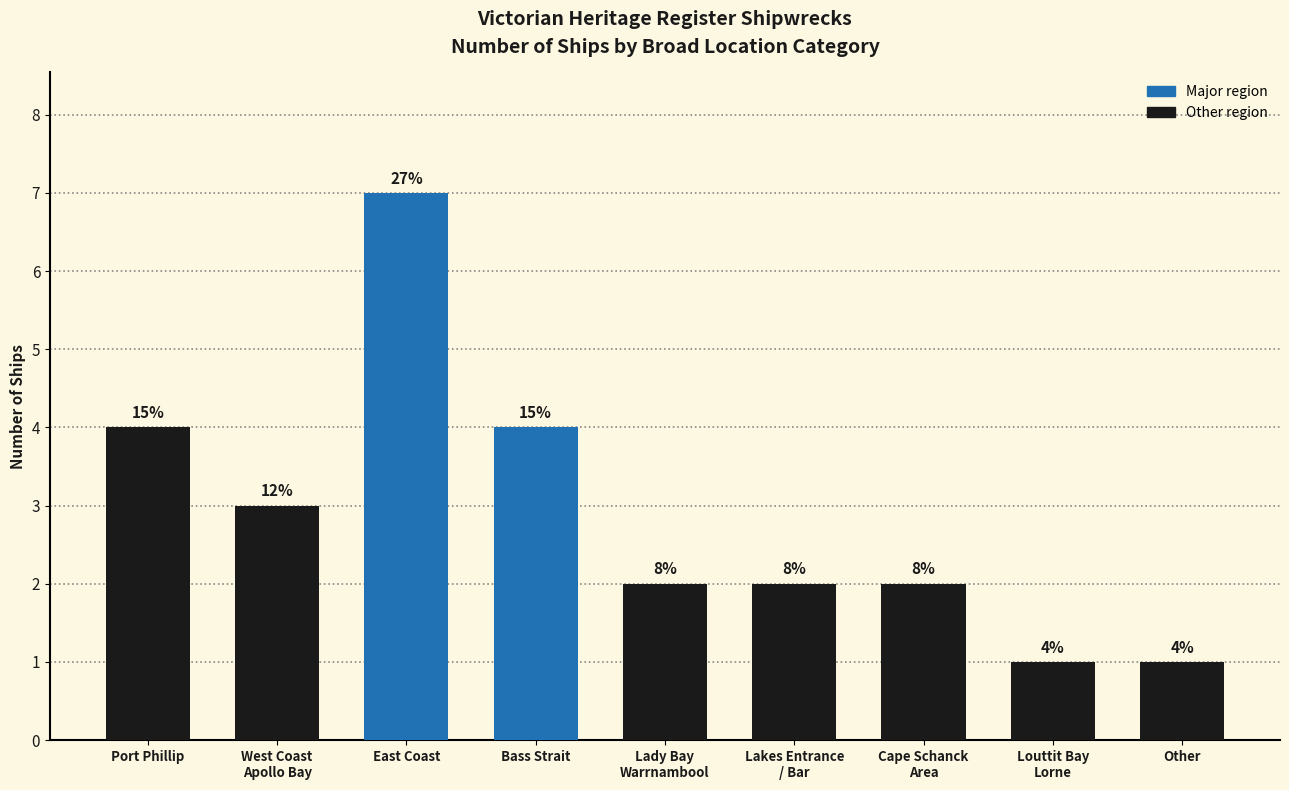

What is the greatest value displayed?

7